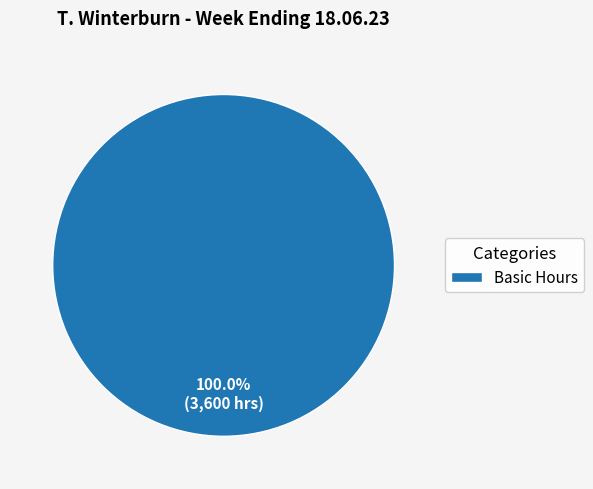

Which slice represents more than half of the pie?

Basic Hours